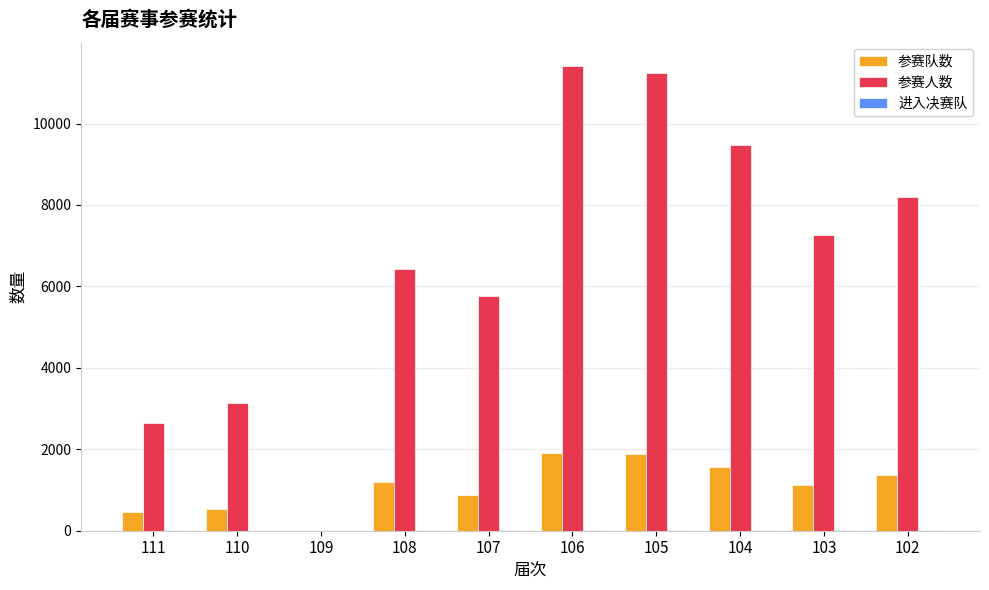

Which series has the largest total across all categories?

参赛人数